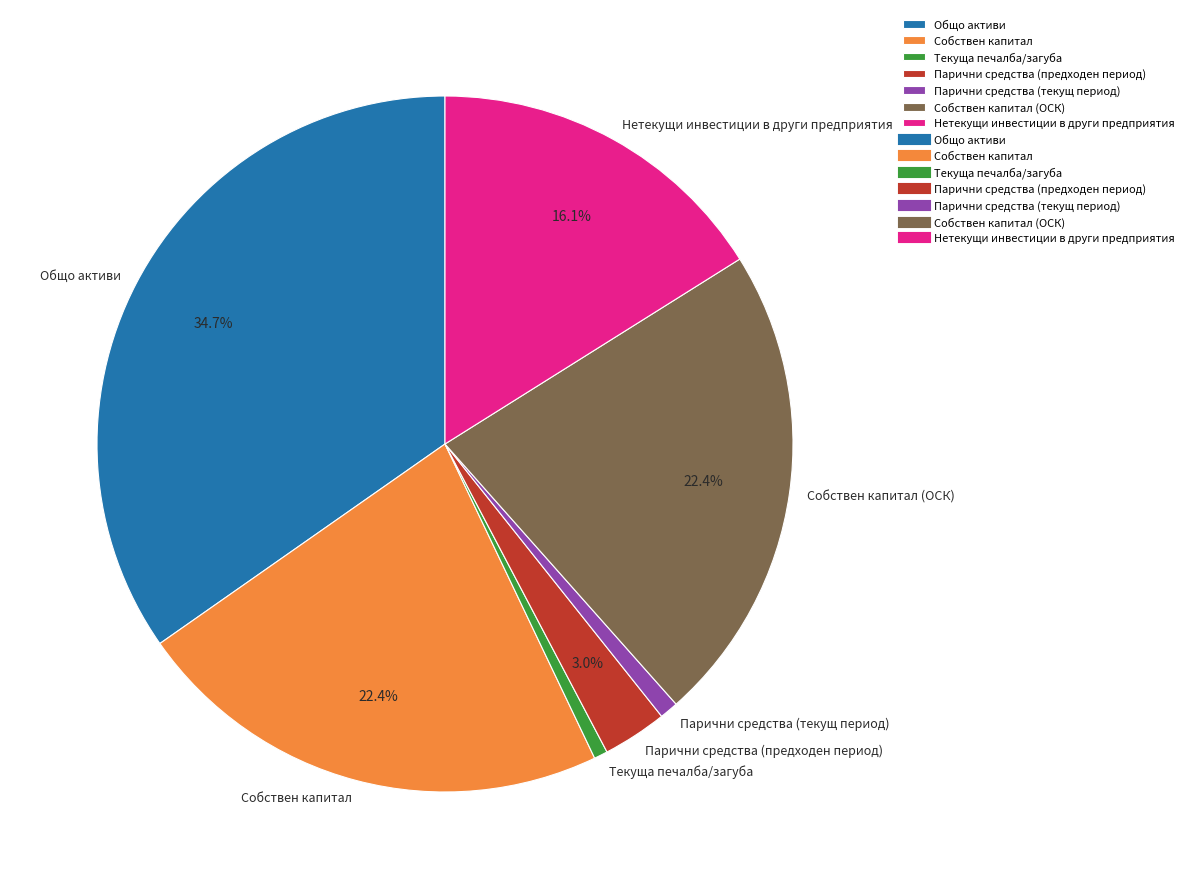

To the nearest percent, what is the average slice percentage?

14%